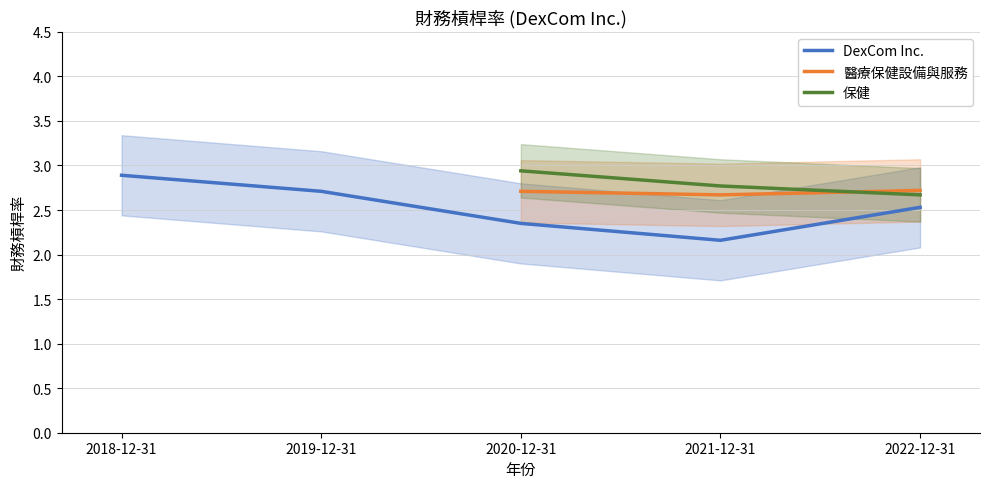

Where is DexCom Inc. nearest to the value 2?

2021-12-31